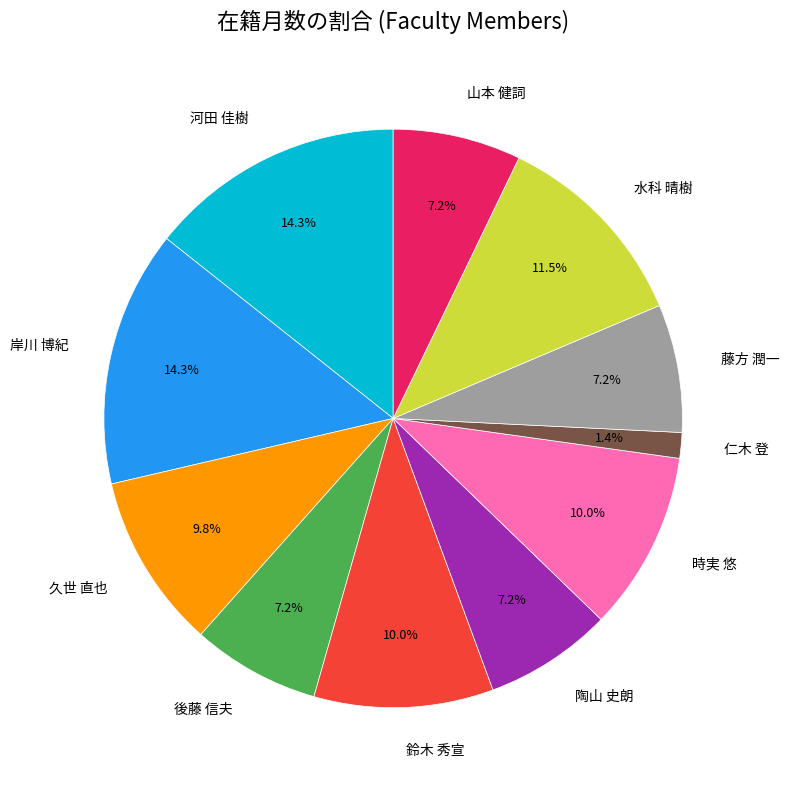

Is 河田 佳樹 the majority of the pie?

No